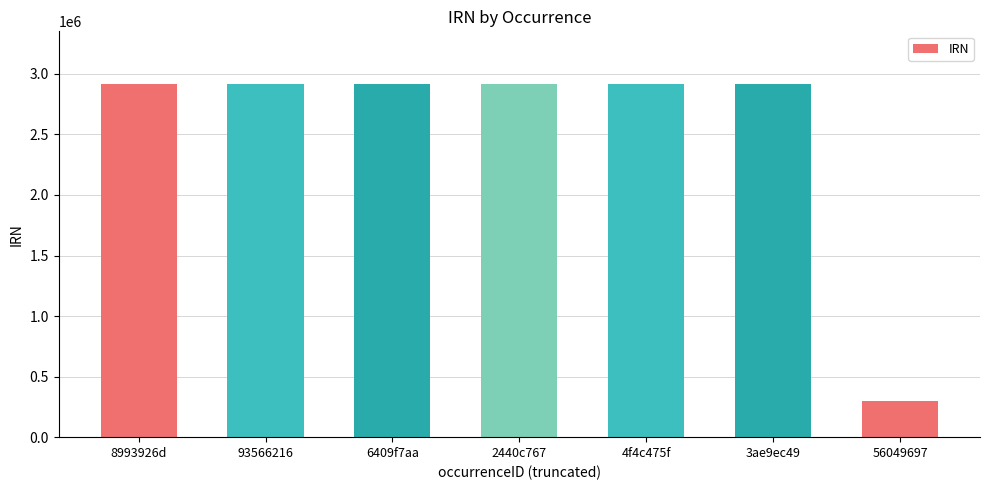

The chart shows a value of 891221 at 6409f7aa. True or false?

False